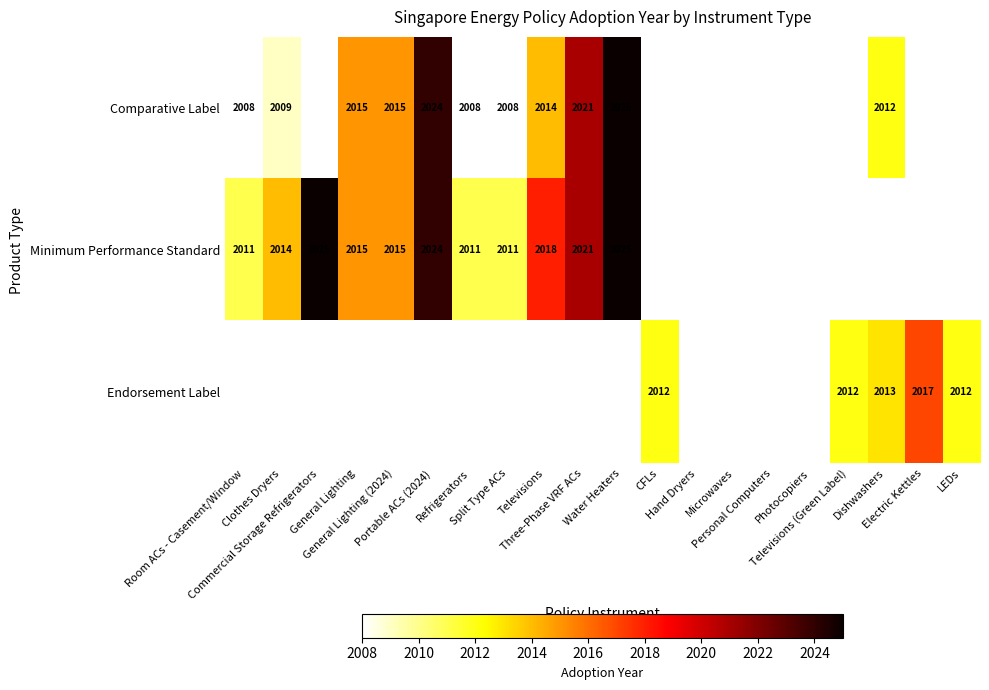

What is the highest value of the Comparative Label series?

2025.0